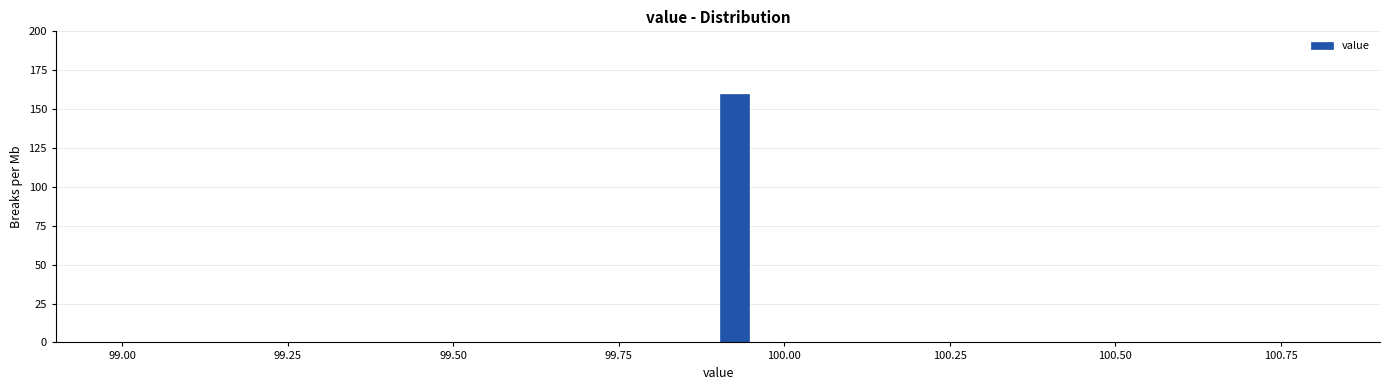

Around what value on the x-axis is the tallest bar? Give the approximate position of its centre, as read against the axis.

99.95